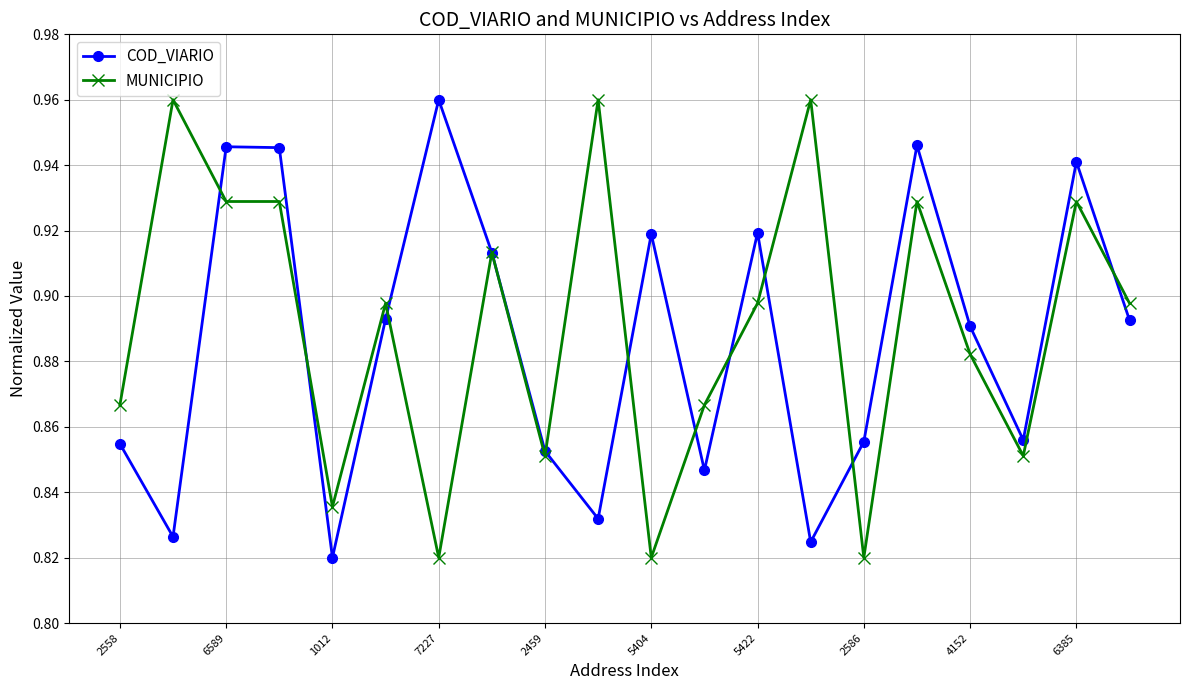

True or false: COD_VIARIO has more than 0 points higher than both neighbors.

True